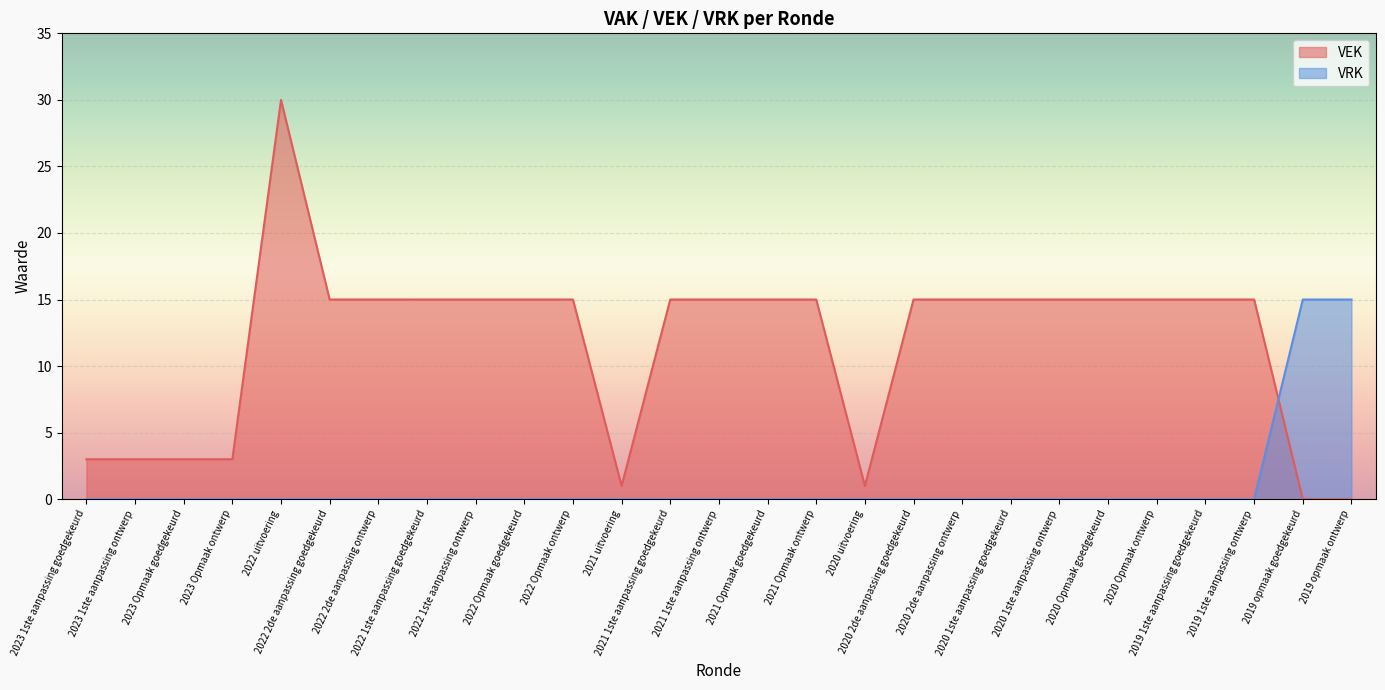

Does the chart display data point markers on the line(s)?

No